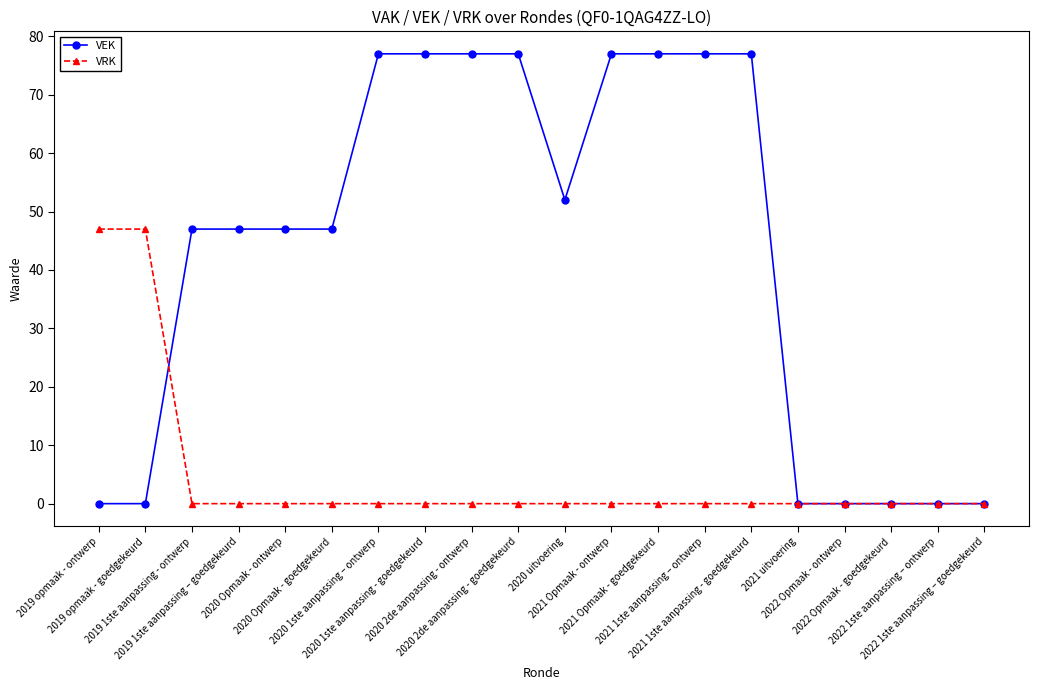

What is the maximum value shown in the chart?

77